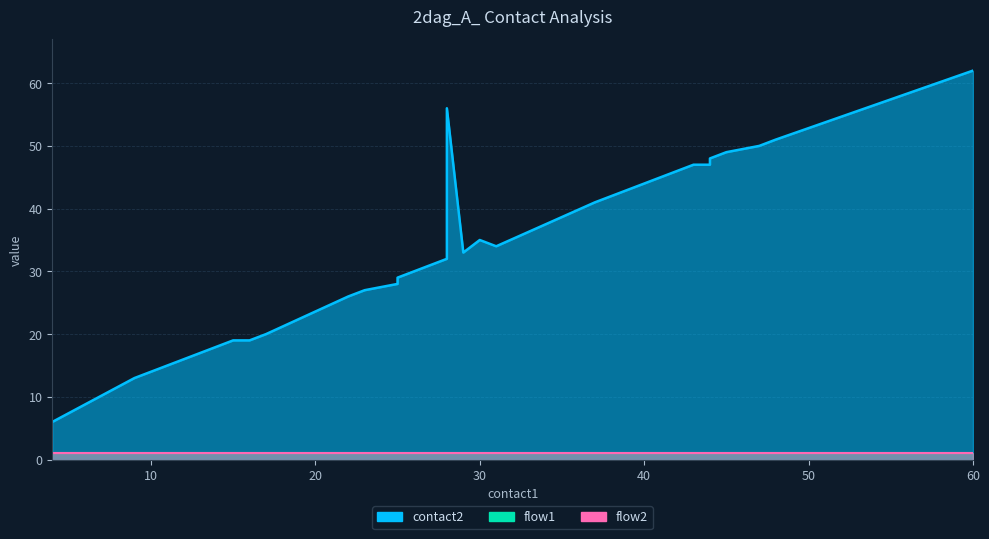

What is the average value of the flow1 series?

1